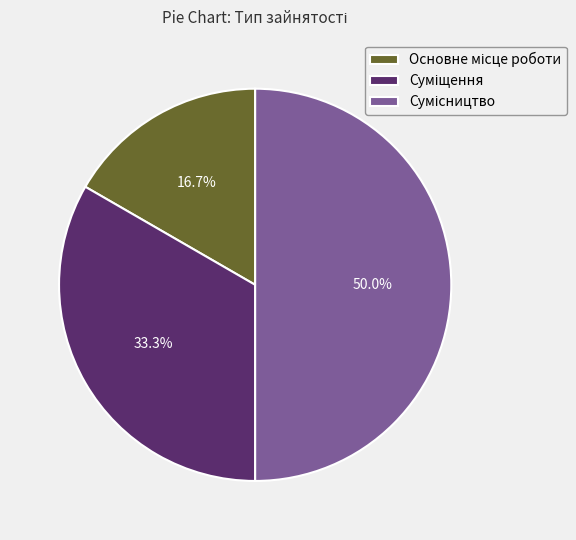

To the nearest percent, what portion does Основне місце роботи represent?

17%